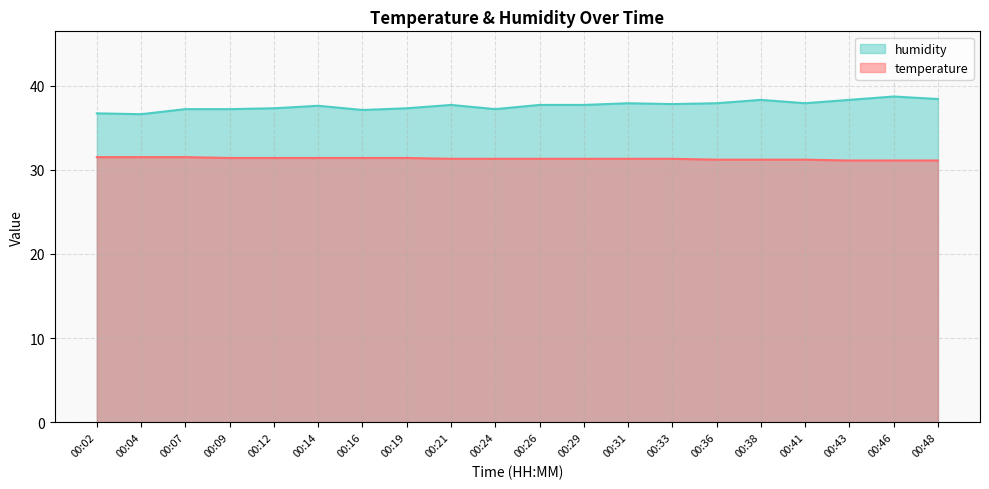

Reading right to left, transcribe all the data shown in this chart.

temperature: 00:48=31.1	00:46=31.1	00:43=31.1	00:41=31.2	00:38=31.2	00:36=31.2	00:33=31.3	00:31=31.3	00:29=31.3	00:26=31.3	00:24=31.3	00:21=31.3	00:19=31.4	00:16=31.4	00:14=31.4	00:12=31.4	00:09=31.4	00:07=31.5	00:04=31.5	00:02=31.5
humidity: 00:48=38.4	00:46=38.7	00:43=38.3	00:41=37.9	00:38=38.3	00:36=37.9	00:33=37.8	00:31=37.9	00:29=37.7	00:26=37.7	00:24=37.2	00:21=37.7	00:19=37.3	00:16=37.1	00:14=37.6	00:12=37.3	00:09=37.2	00:07=37.2	00:04=36.6	00:02=36.7